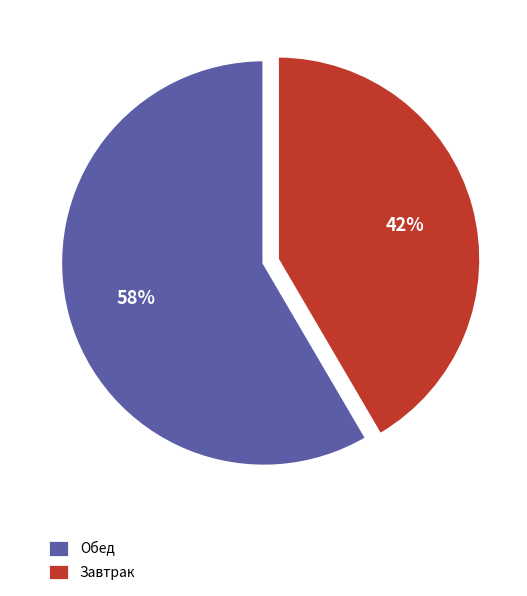

Is the sum of Завтрак and Обед greater than half?

Yes